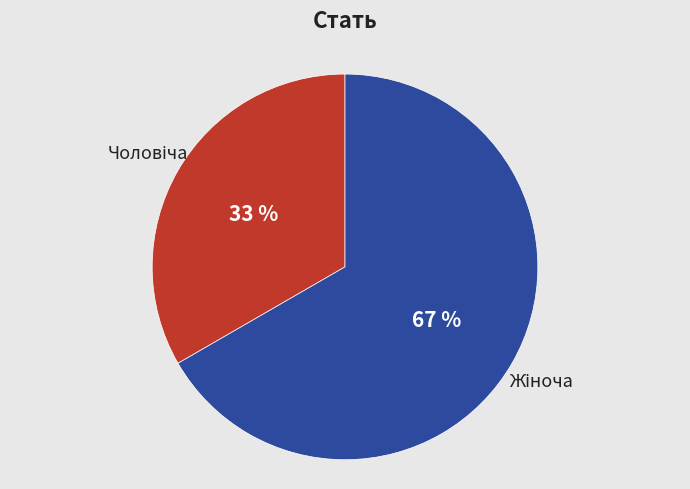

Does any single category account for the majority?

Yes